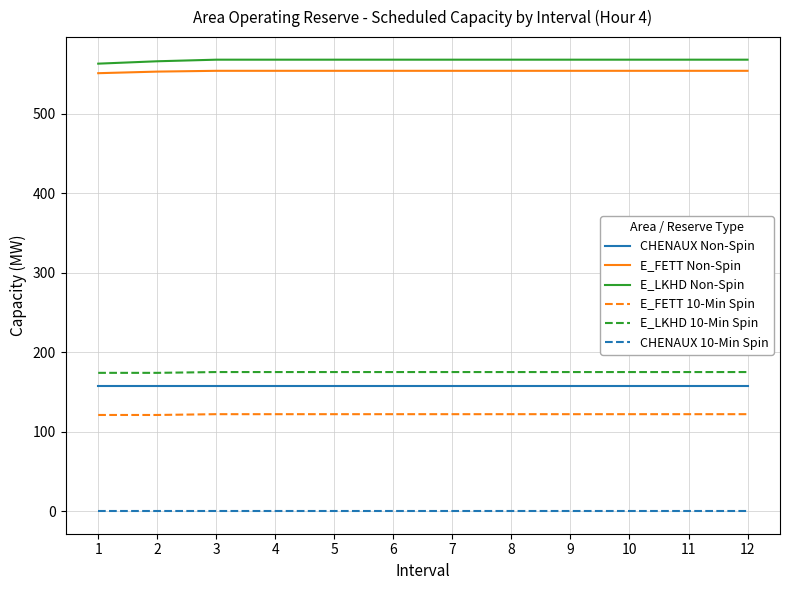

Rank the series by their maximum value, from highest to lowest.

E_LKHD Non-Spin, E_FETT Non-Spin, E_LKHD 10-Min Spin, CHENAUX Non-Spin, E_FETT 10-Min Spin, CHENAUX 10-Min Spin